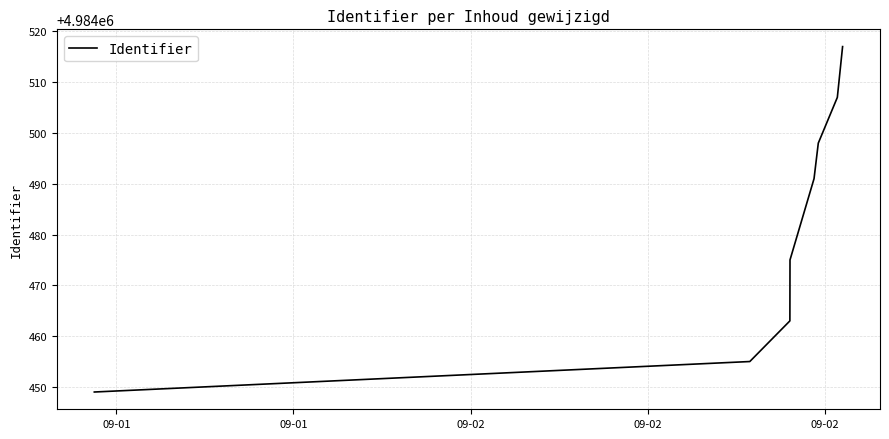

What is the maximum value shown in the chart?

4984517